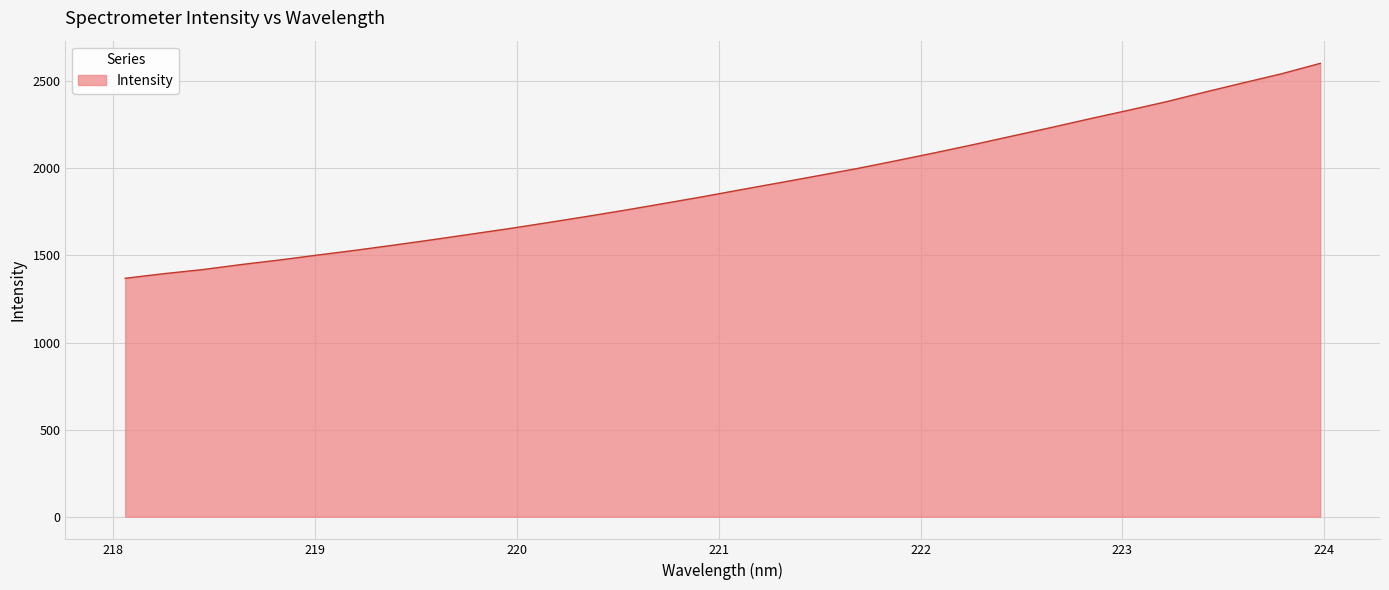

What is the maximum value shown in the chart?

2602.8